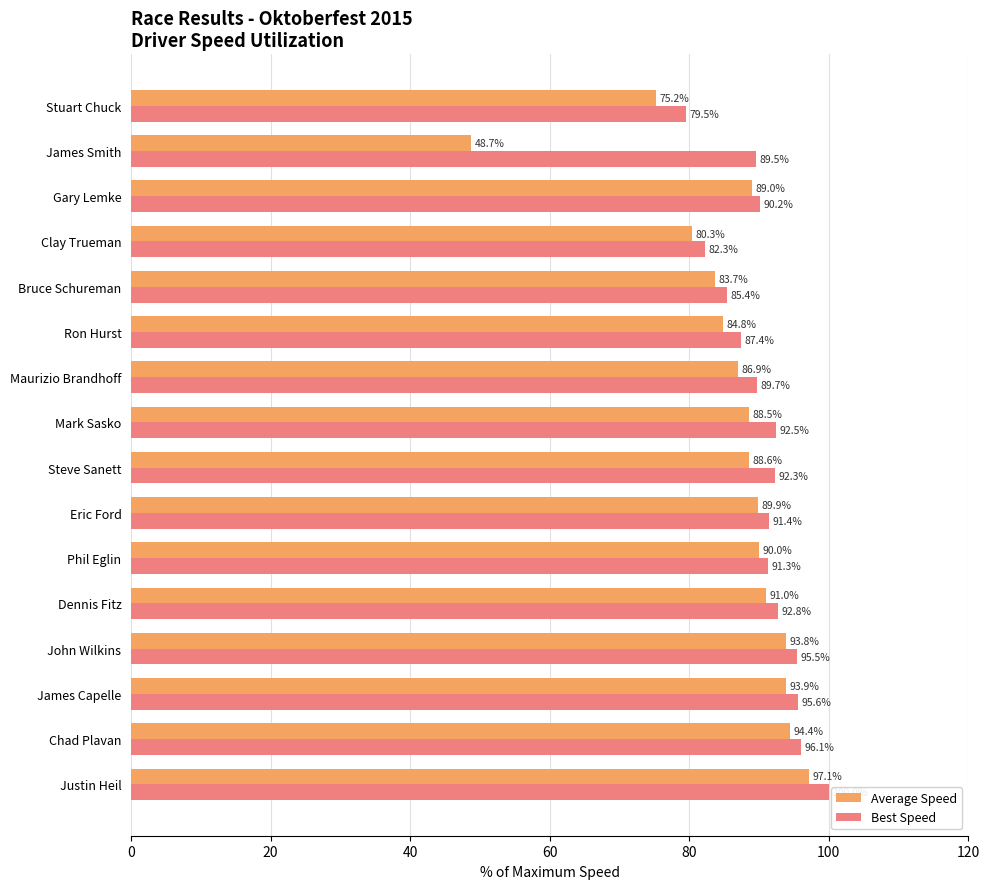

Is the value of Best Speed at Clay Trueman greater than the value of Average Speed at Phil Eglin?

No